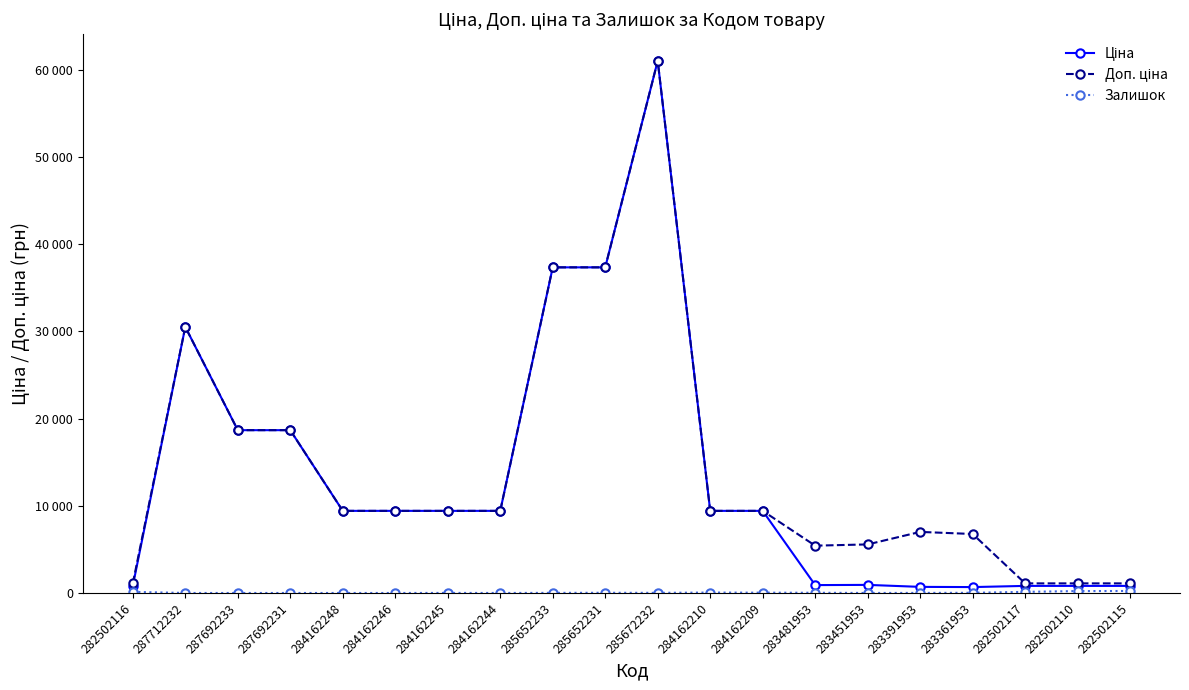

Does the chart display data point markers on the line(s)?

Yes